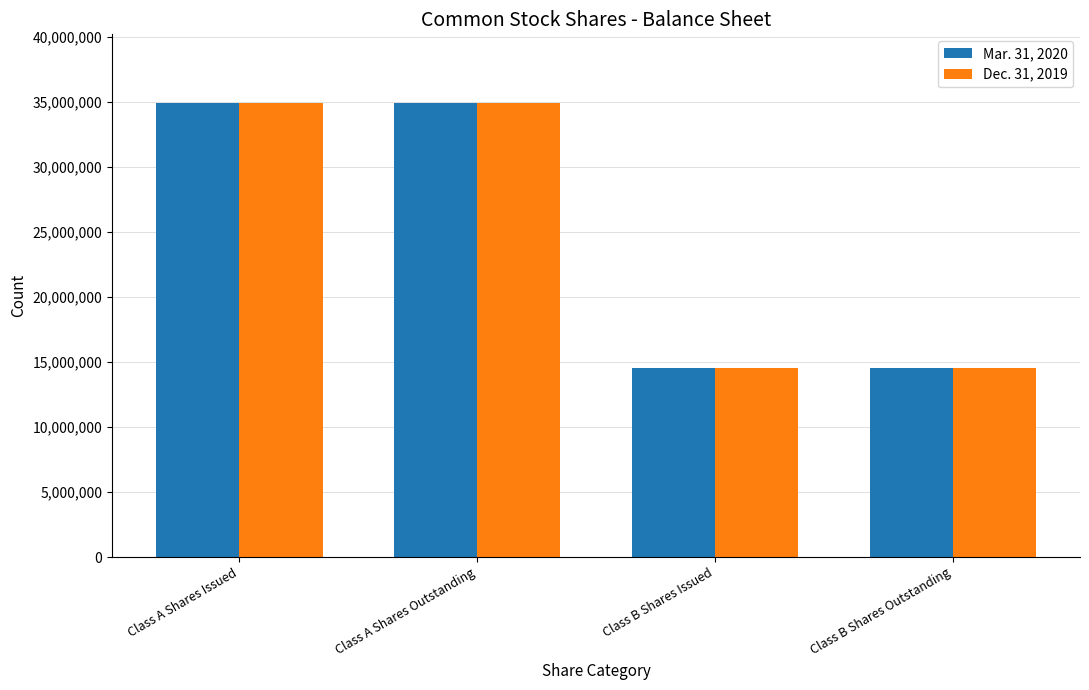

What is the label of the 1st bar from the right?

Class B Shares Outstanding